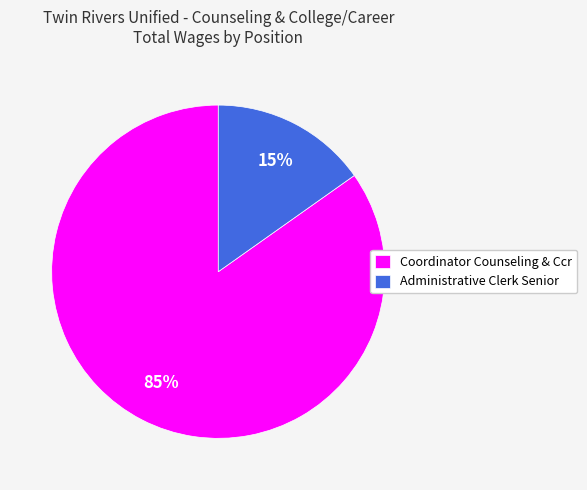

Rank the categories by value from highest to lowest.

Coordinator Counseling & Ccr, Administrative Clerk Senior